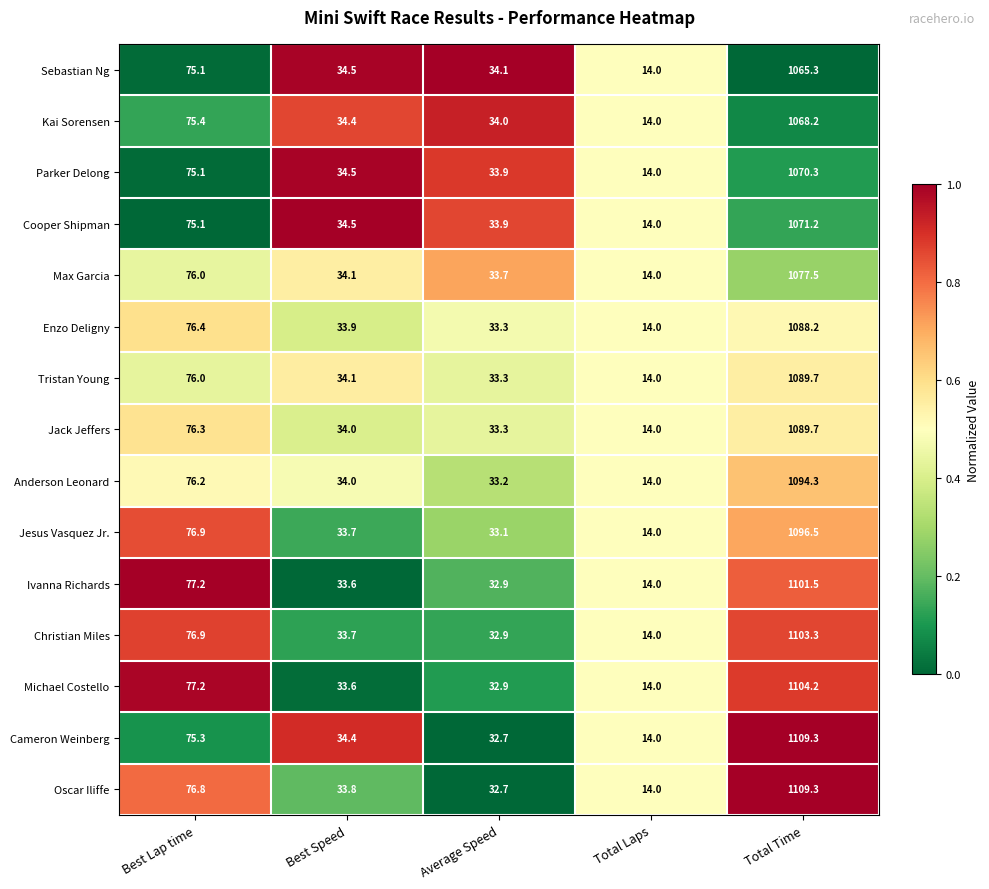

Which series has the largest total across all categories?

Oscar Iliffe